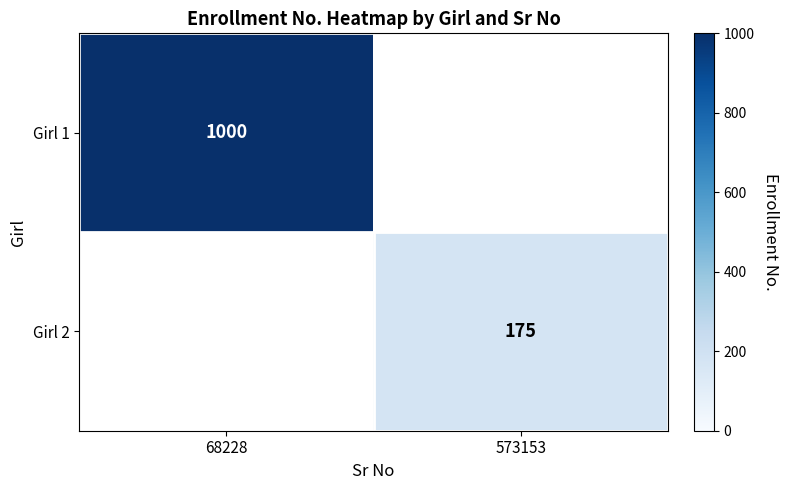

The Girl 2 series shows 85 at 573153. True or false?

False